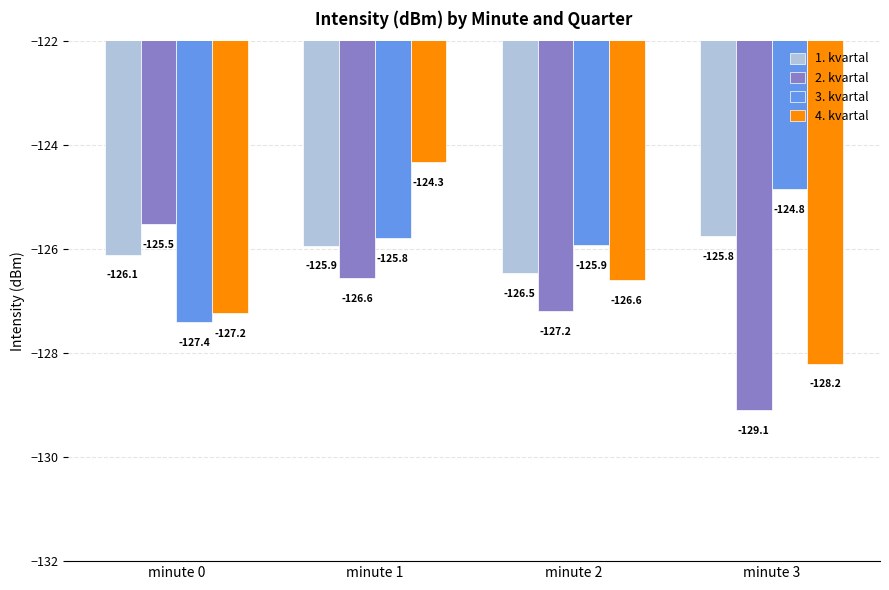

List the series in order of their peak value, highest first.

4. kvartal, 3. kvartal, 2. kvartal, 1. kvartal